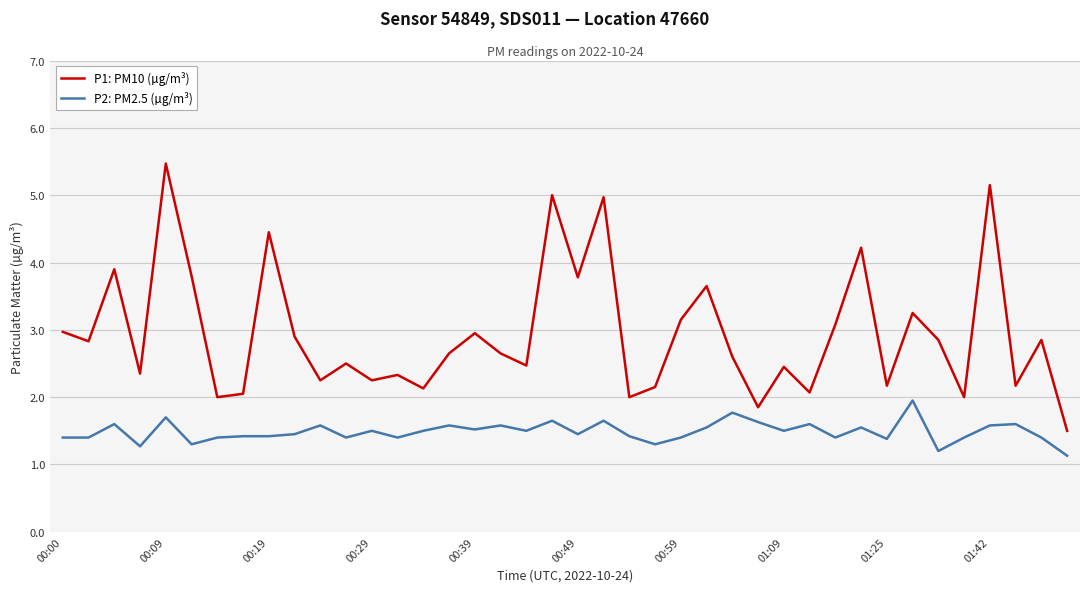

True or false: P1: PM10 (µg/m³) and P2: PM2.5 (µg/m³) cross at least once.

False